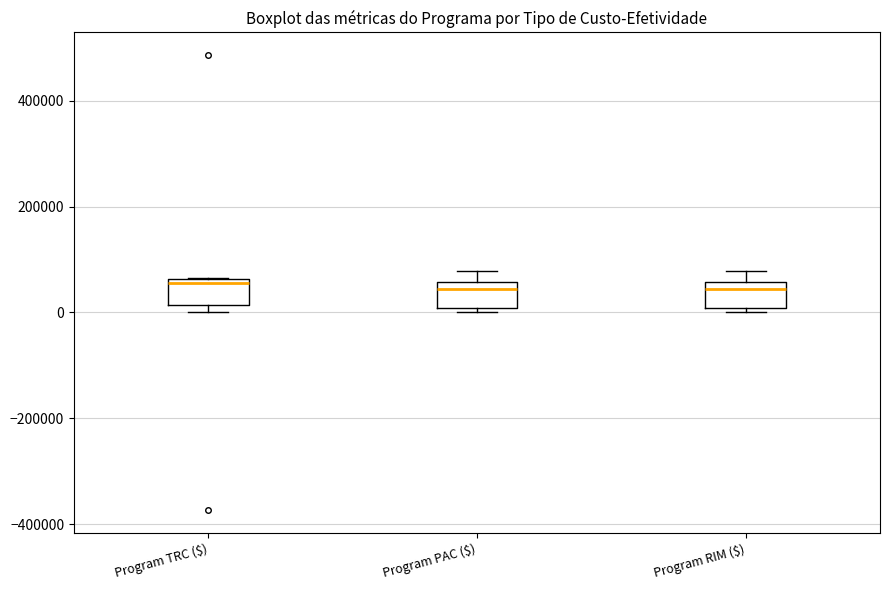

Where is the lower edge of the box for Program TRC ($) on the y-axis? The values are not printed on the chart, so give them approximately, as read against the axis.

20000